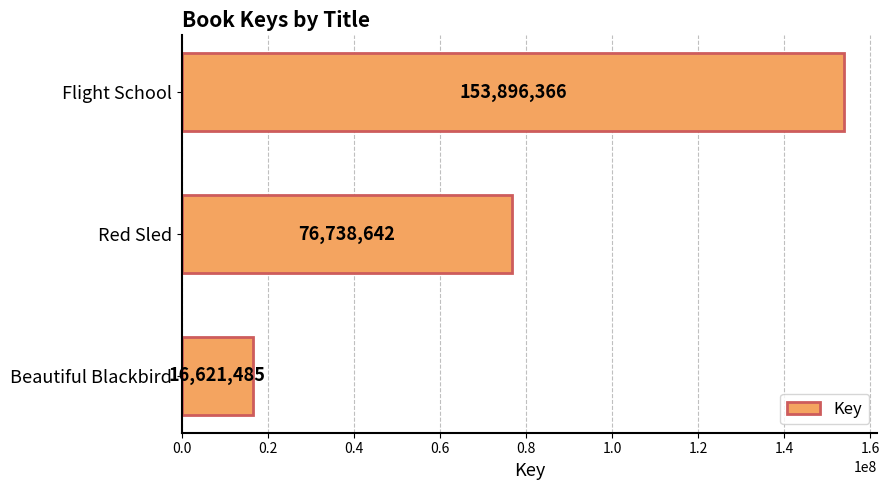

How many data points does each series have?

3